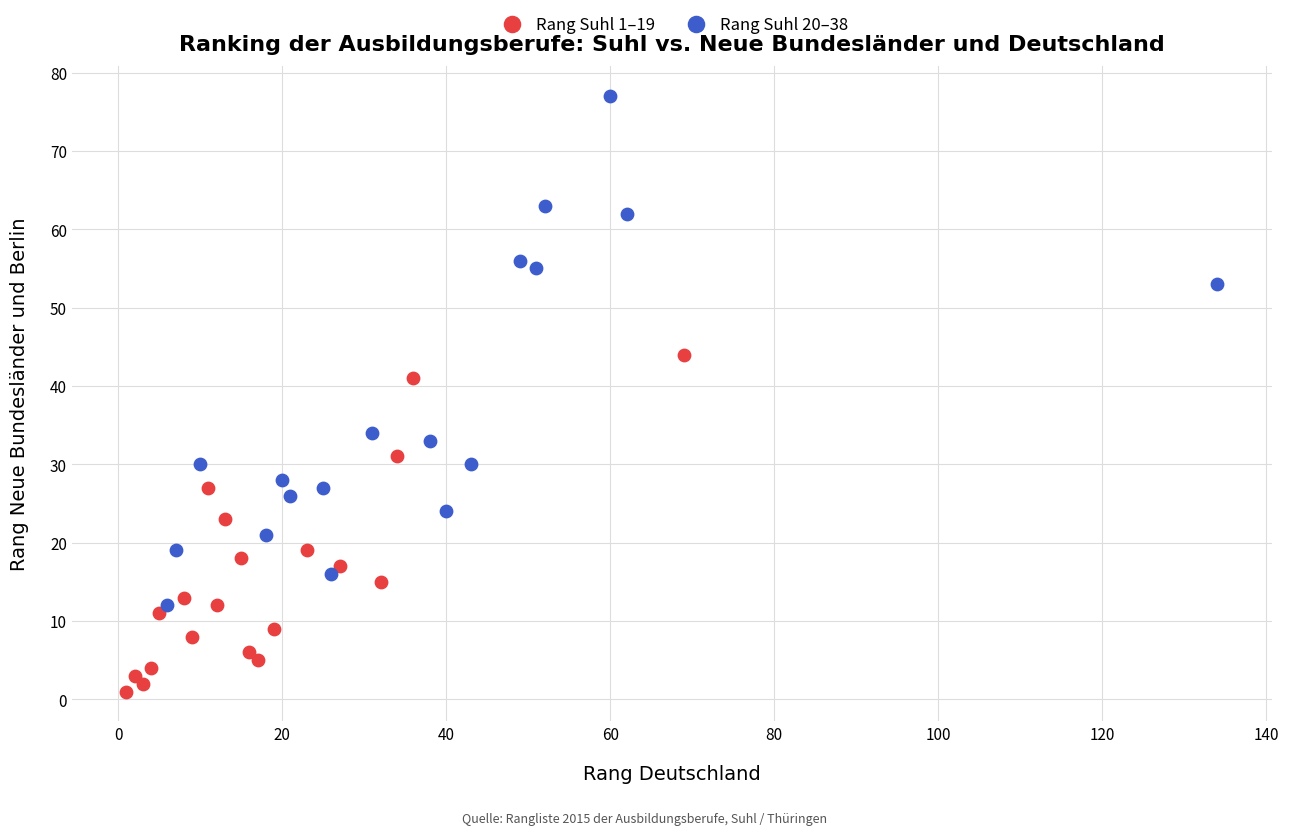

Which series has the largest Y range (max minus min)?

Rang Suhl 20–38